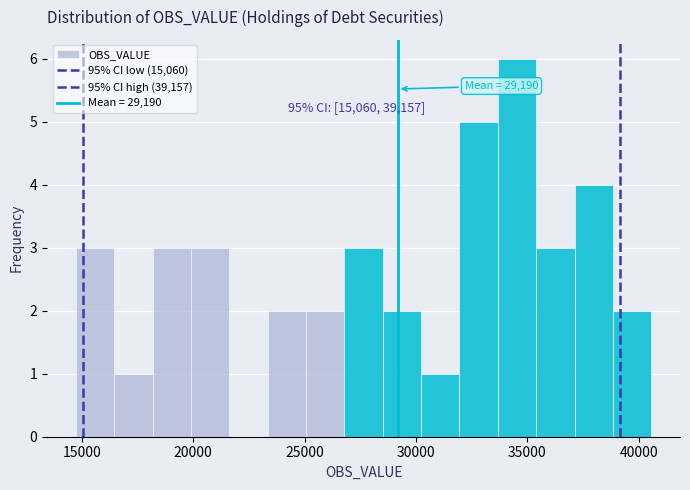

Around what value on the x-axis is the tallest bar? Give the approximate position of its centre, as read against the axis.

34500